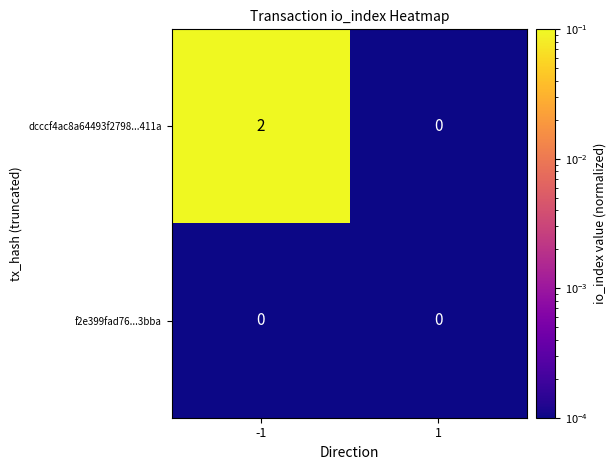

Reading left to right, transcribe all the data shown in this chart.

dcccf4ac8a64493f2798...411a: -1=2	1=0
f2e399fad76...3bba: -1=0	1=0